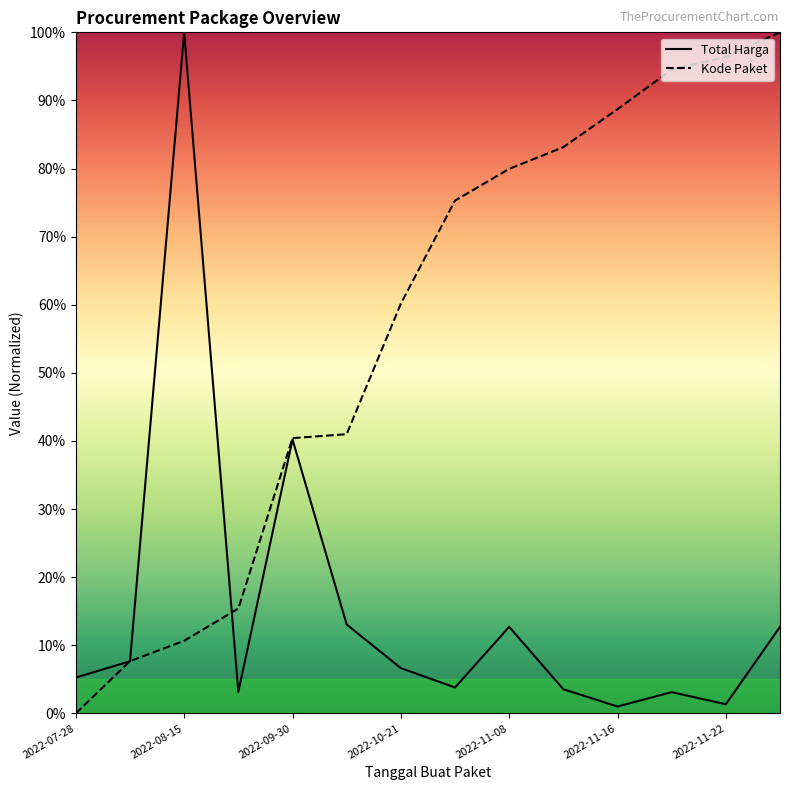

The value of Total Harga at 2022-09-30 is 0.7. True or false?

False